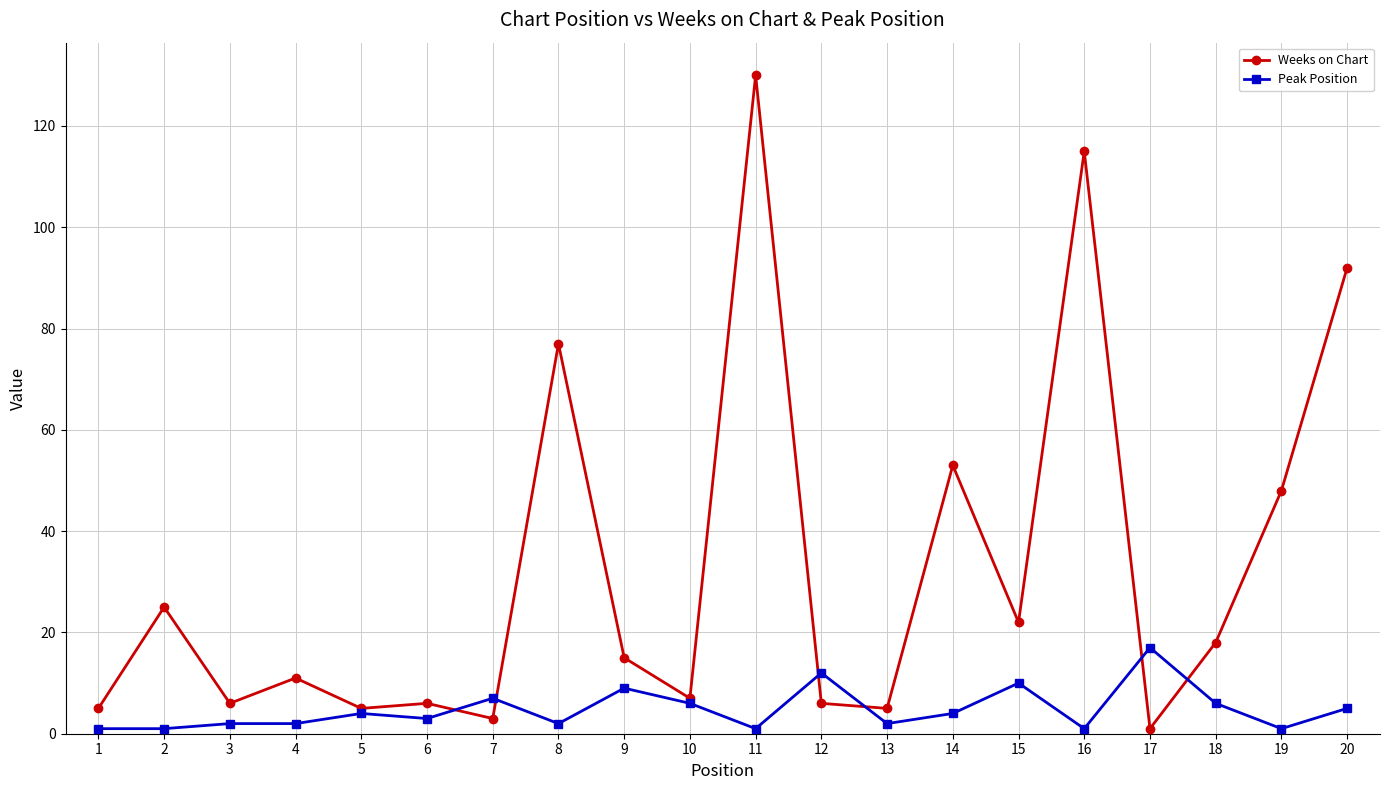

Rank the series by their average value, from highest to lowest.

Weeks on Chart, Peak Position